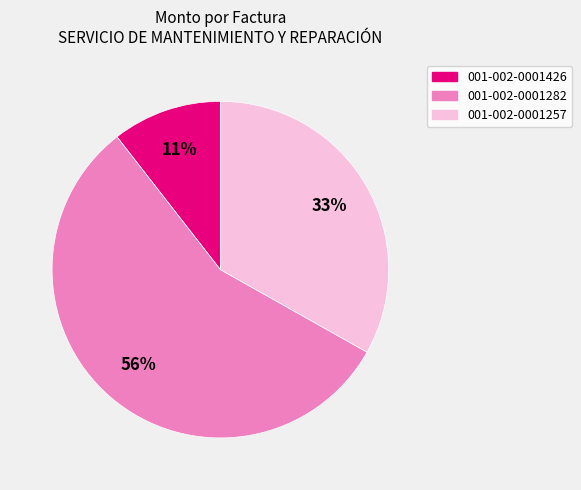

Does any single category account for the majority?

Yes